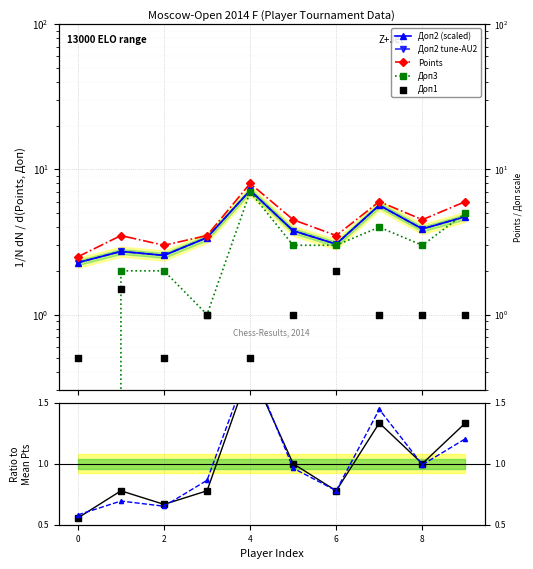

Which series contains the lowest Y value?

Доп3